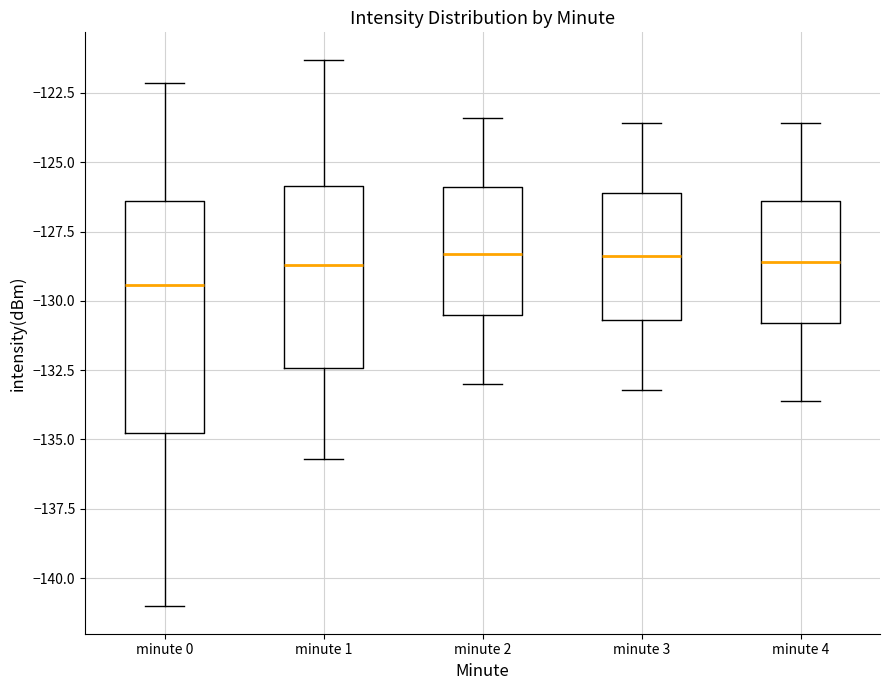

Reading left to right, read every box against the y-axis: the position of its median line, the range the box covers, and the ends of its whiskers. The values are not printed on the chart, so give them approximately, as read against the axis.

minute 0: median -129.5, box -135.0 to -126.5, whiskers -141.0 to -122.0
minute 1: median -128.5, box -132.5 to -126.0, whiskers -135.5 to -121.5
minute 2: median -128.5, box -130.5 to -126.0, whiskers -133.0 to -123.5
minute 3: median -128.5, box -130.5 to -126.0, whiskers -133.0 to -123.5
minute 4: median -128.5, box -131.0 to -126.5, whiskers -133.5 to -123.5